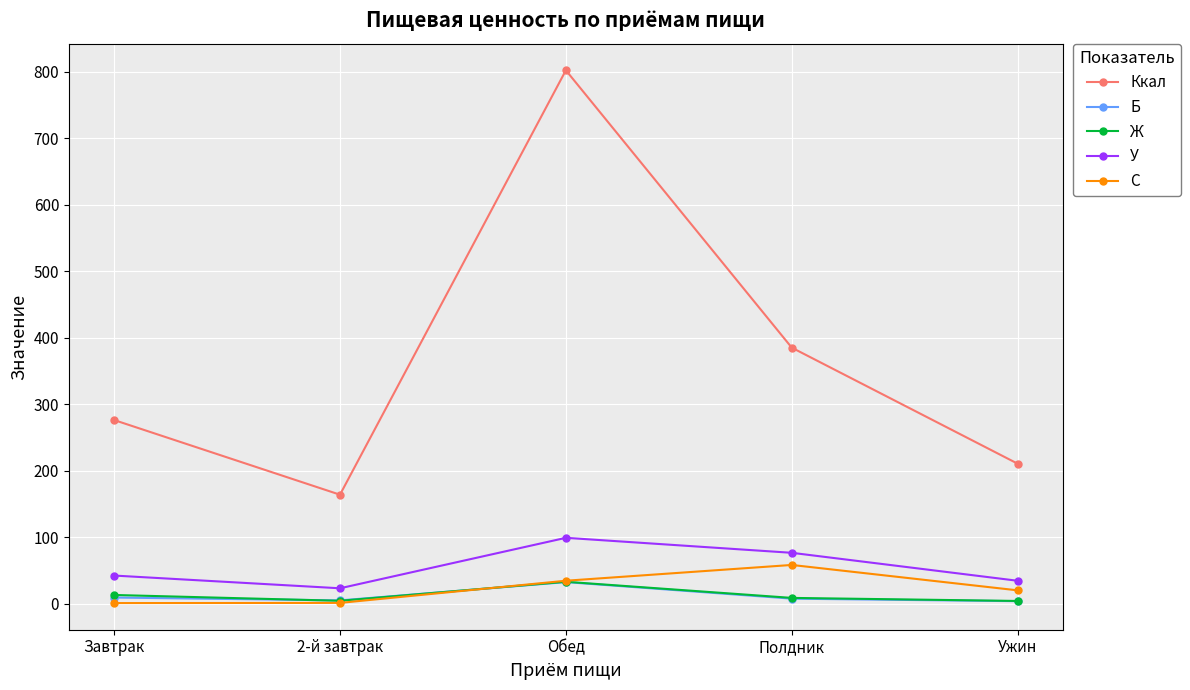

Which series has the largest range (max minus min)?

Ккал